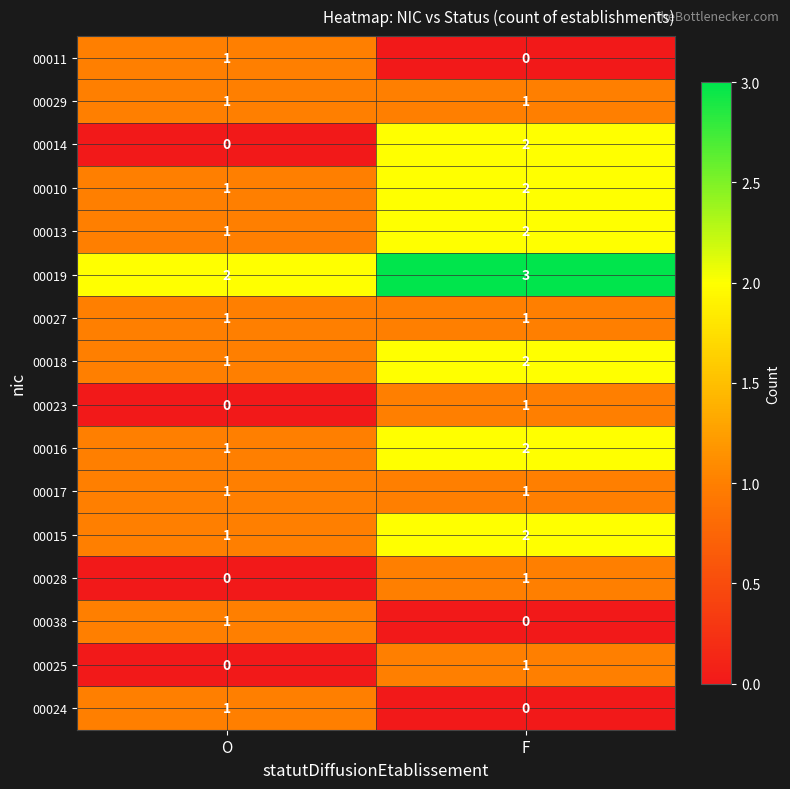

Which series changed the most between O and F?

00014